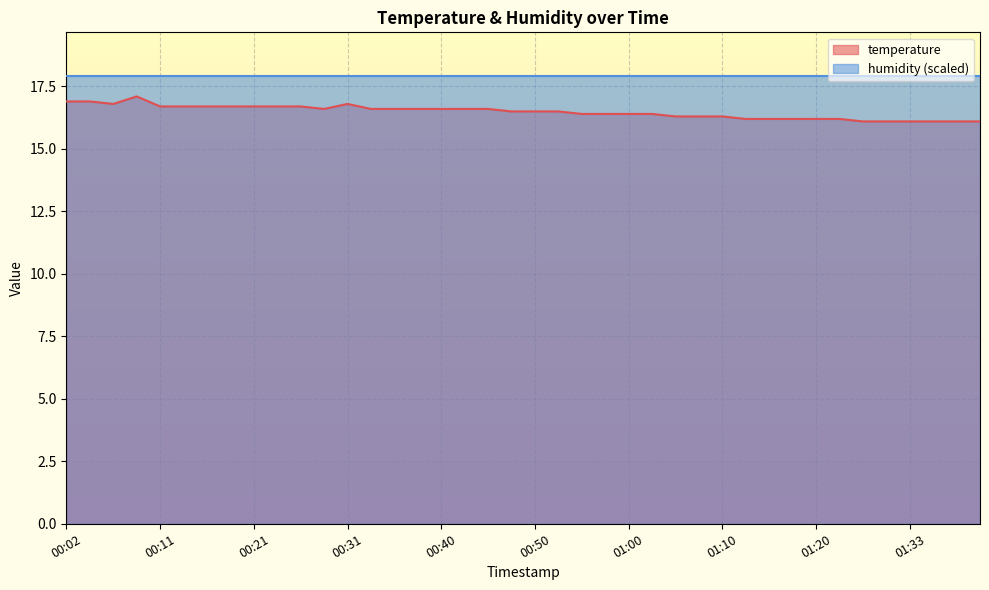

What is the difference between the maximum and second lowest values?

1.0